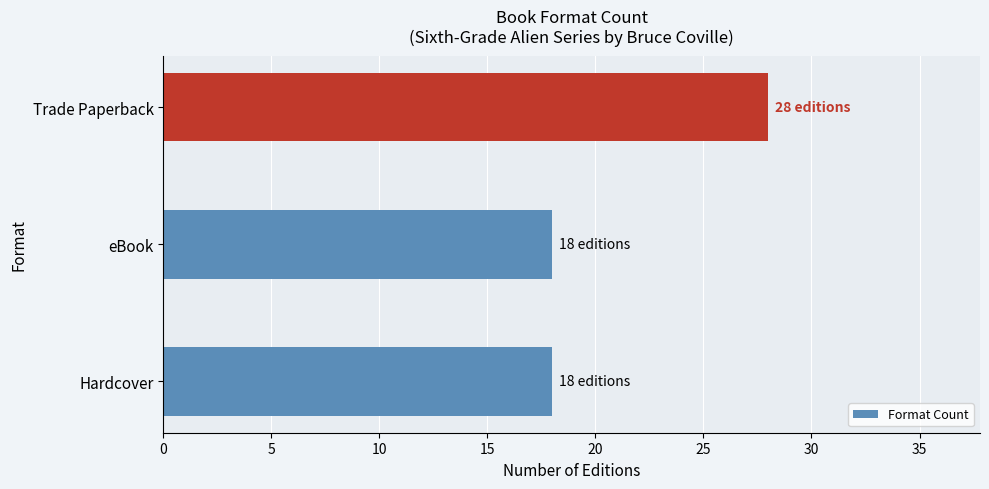

The value at eBook is 18. True or false?

True